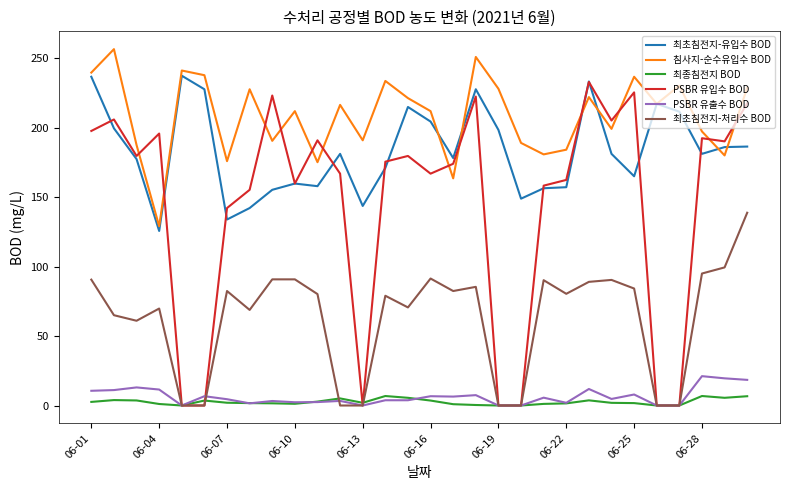

Which series has the widest spread of values?

PSBR 유입수 BOD